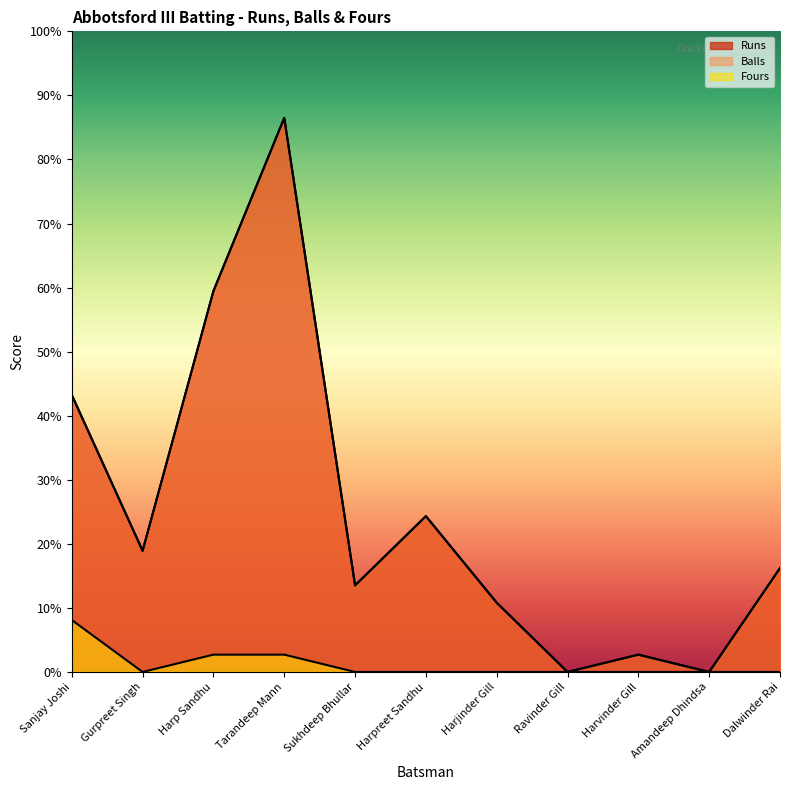

True or false: Fours and Runs intersect in this chart.

False